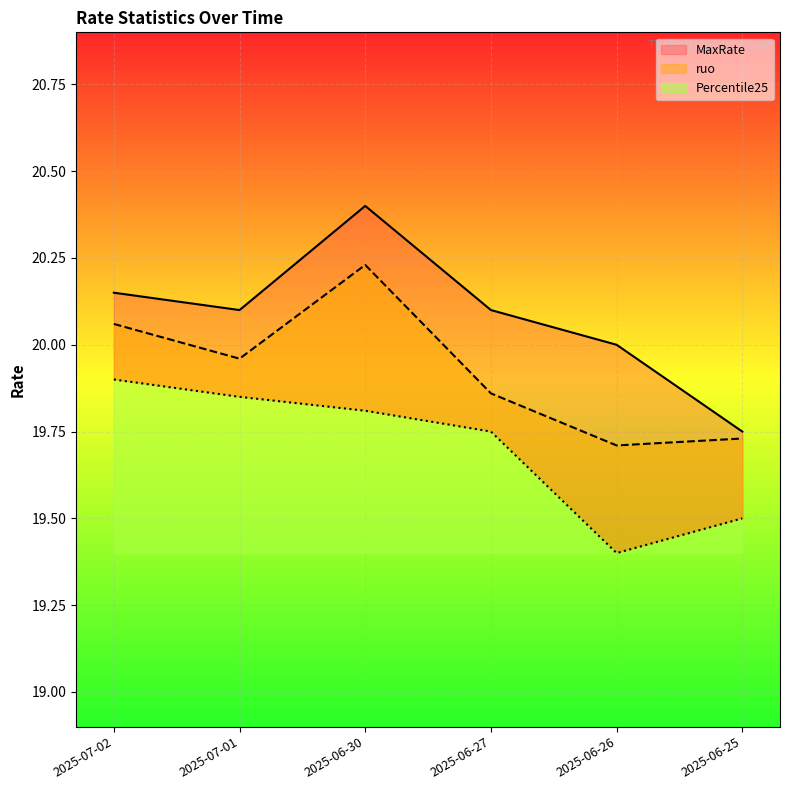

Which series changed the most between 2025-07-02 and 2025-07-01?

ruo